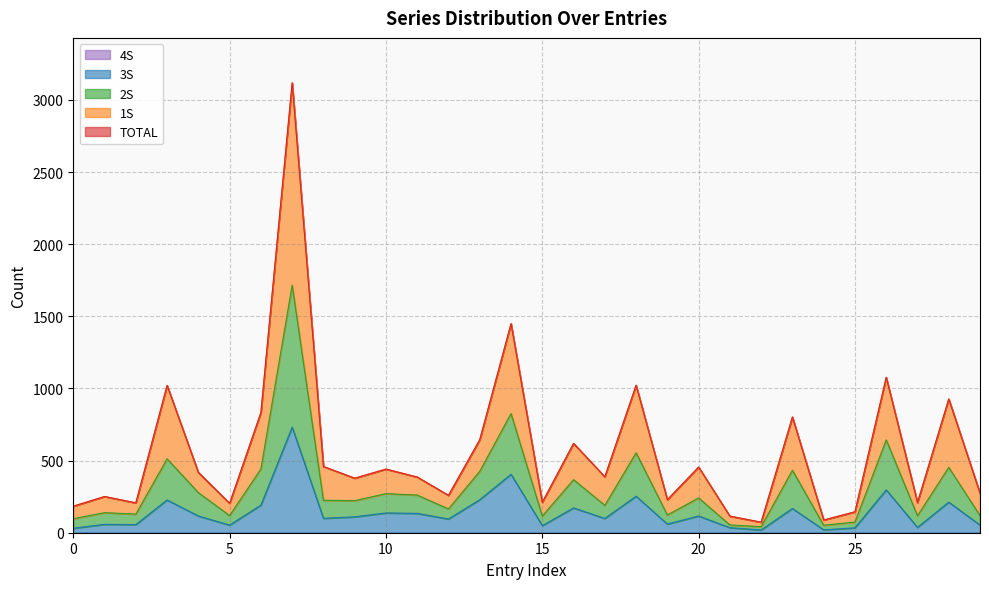

Which has a higher value, 14 or 18?

14